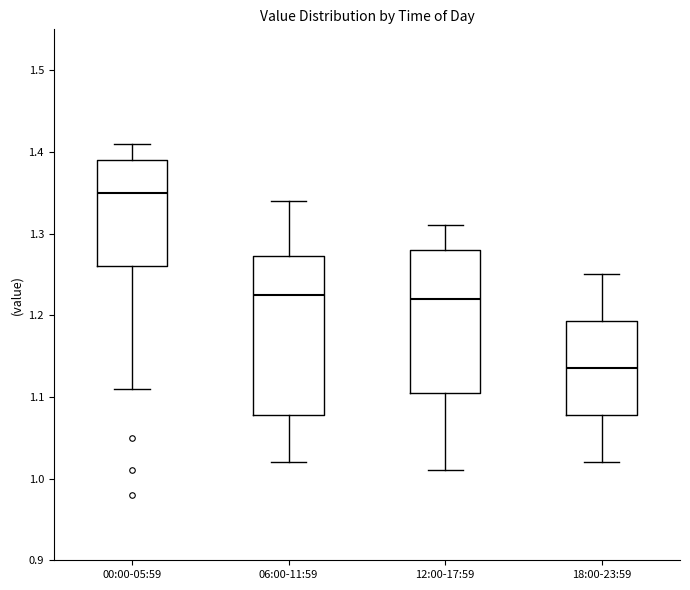

Reading left to right, read every box against the y-axis: the position of its median line, the range the box covers, and the ends of its whiskers. The values are not printed on the chart, so give them approximately, as read against the axis.

00:00-05:59: median 1.35, box 1.26 to 1.39, whiskers 1.11 to 1.41
06:00-11:59: median 1.23, box 1.08 to 1.27, whiskers 1.02 to 1.34
12:00-17:59: median 1.22, box 1.11 to 1.28, whiskers 1.01 to 1.31
18:00-23:59: median 1.14, box 1.08 to 1.19, whiskers 1.02 to 1.25